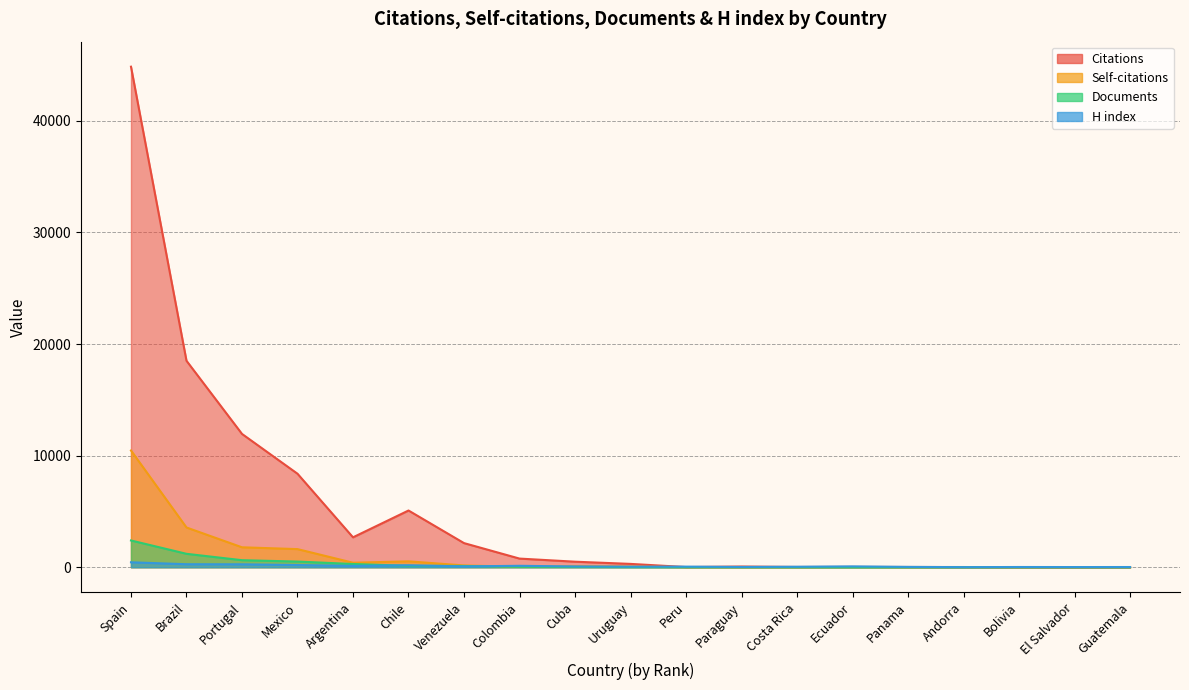

True or false: Documents and Citations cross at least once.

False